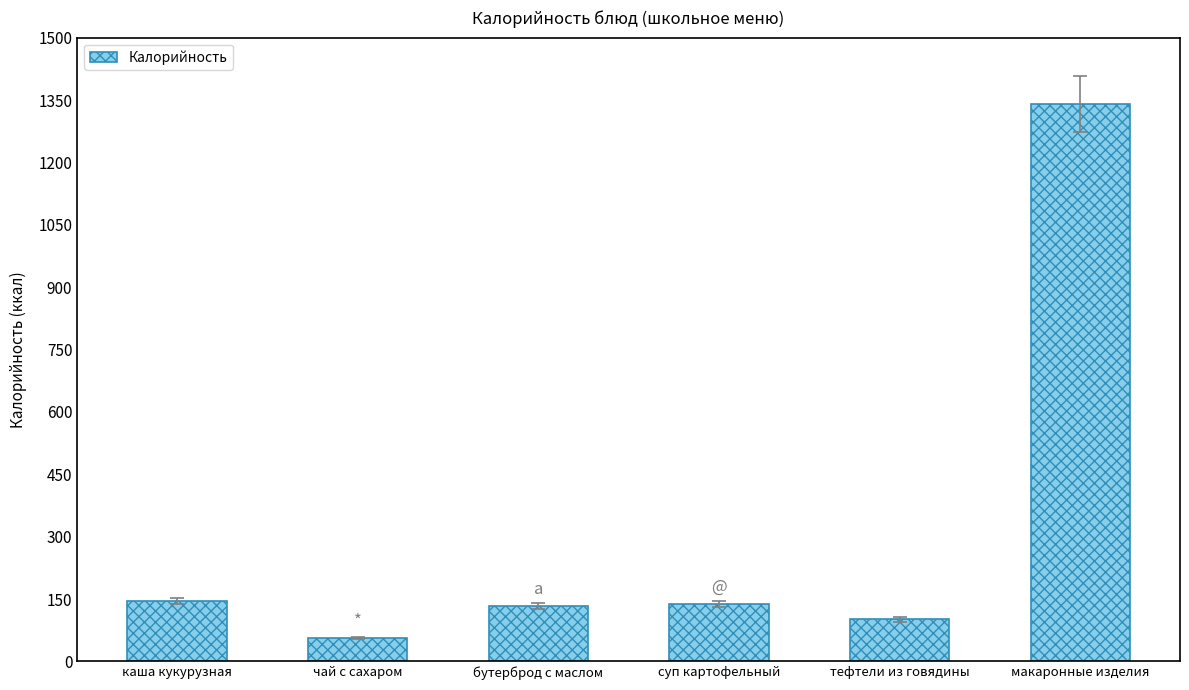

Which label corresponds to the largest value in the chart?

макаронные изделия